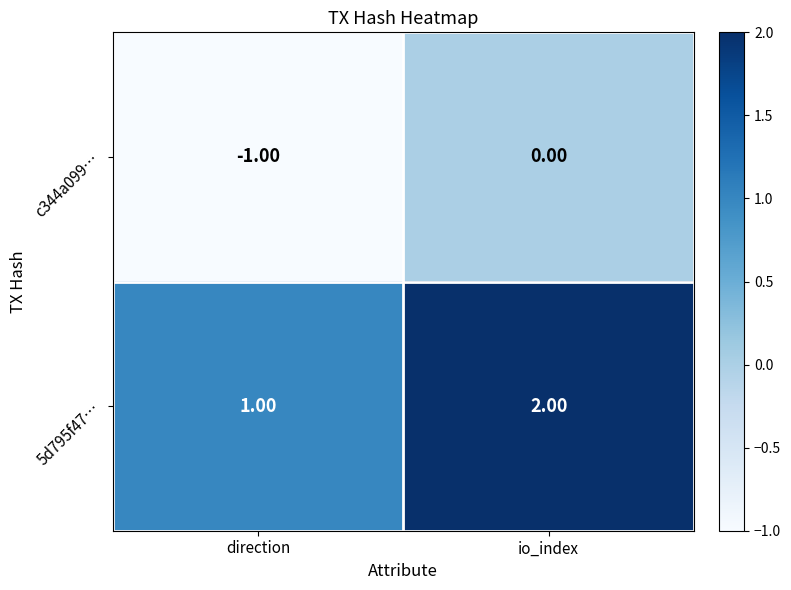

Which label corresponds to the largest value in the chart?

io_index